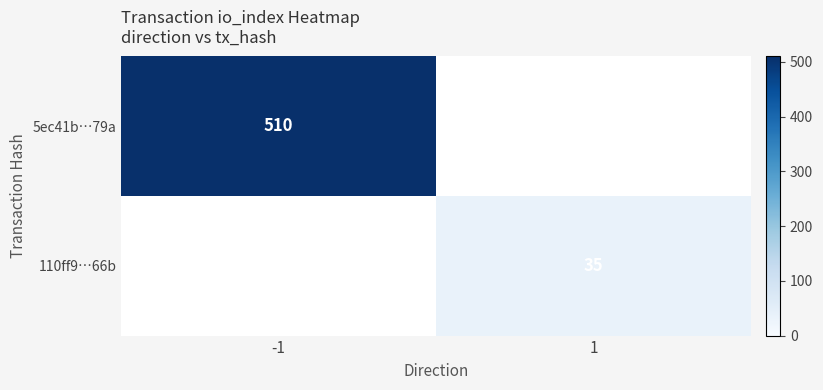

Is the value of 5ec41b…79a at -1 greater than the value of 110ff9…66b at 1?

Yes